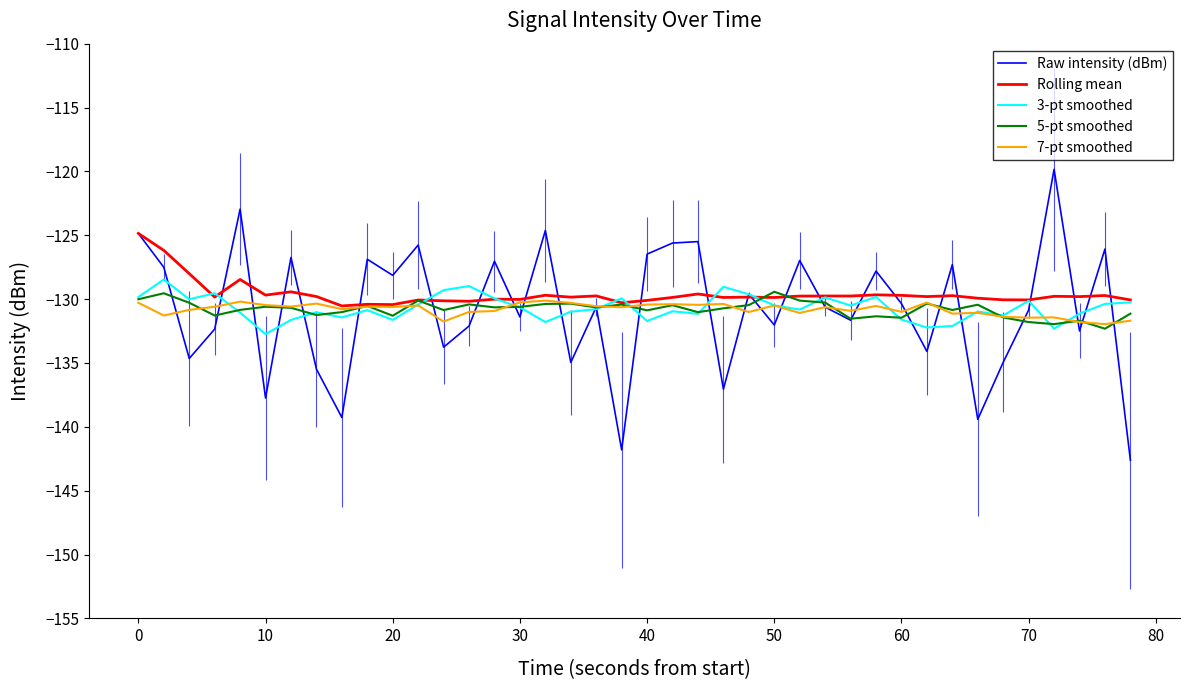

Which series ends up on top after the final intersection of 5-pt smoothed and 7-pt smoothed?

5-pt smoothed